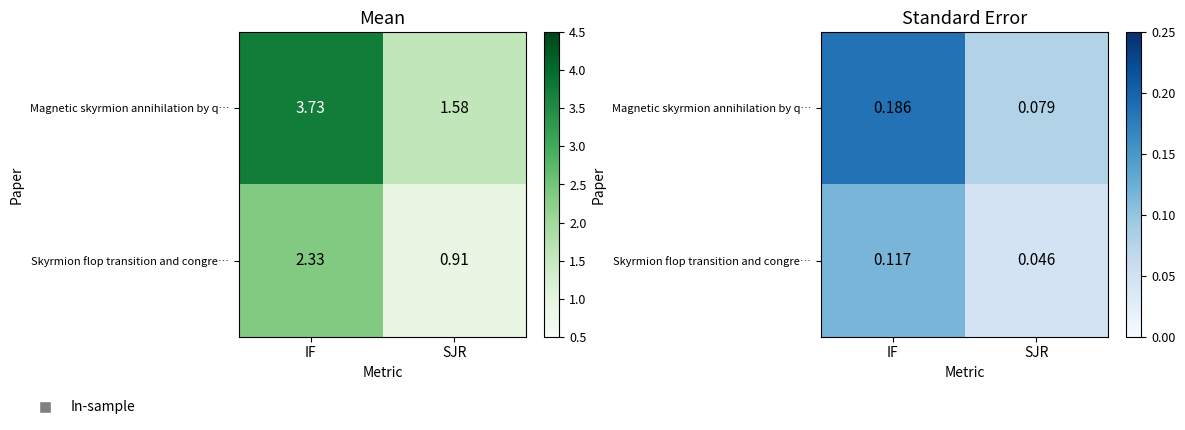

What is the sum of all Magnetic skyrmion annihilation by q… values?

0.3